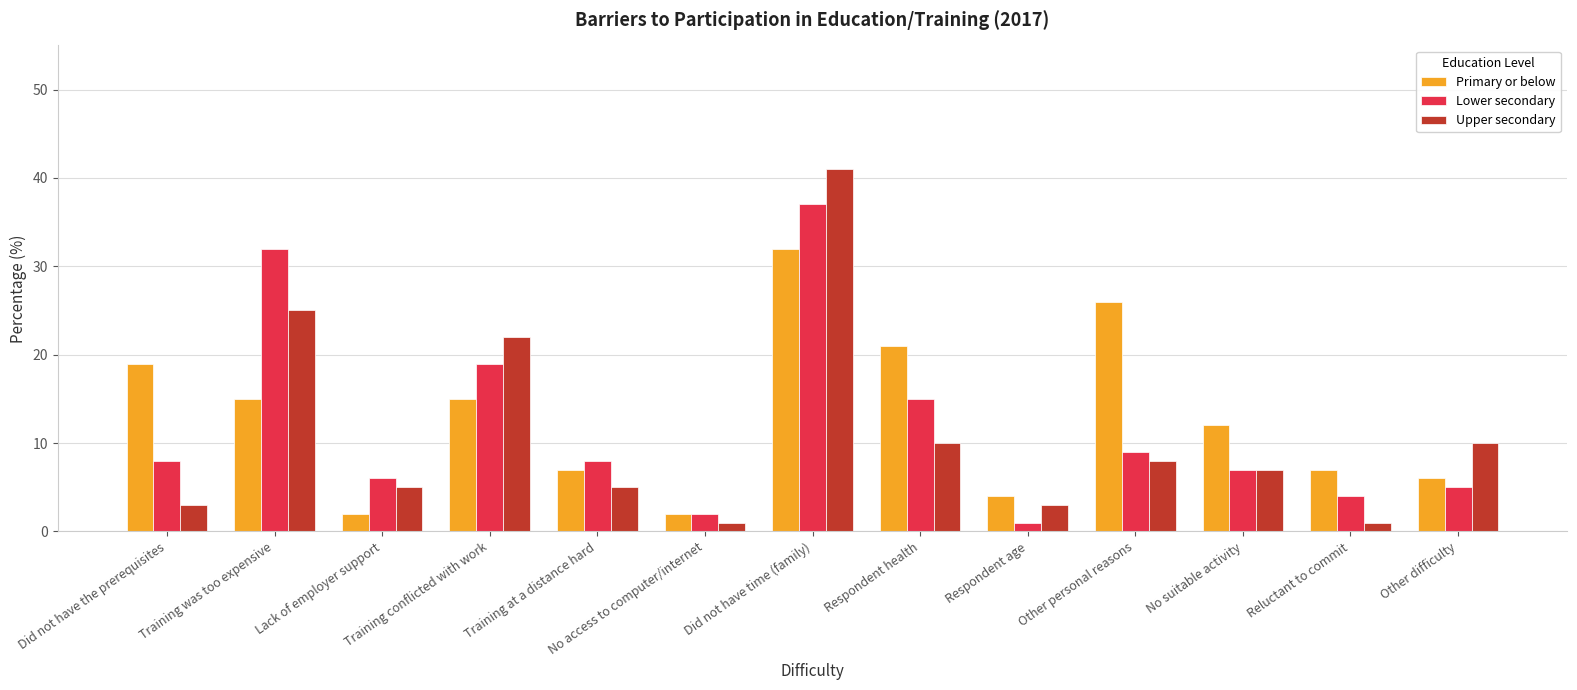

What is the spread (max minus min) of values at Other difficulty?

5